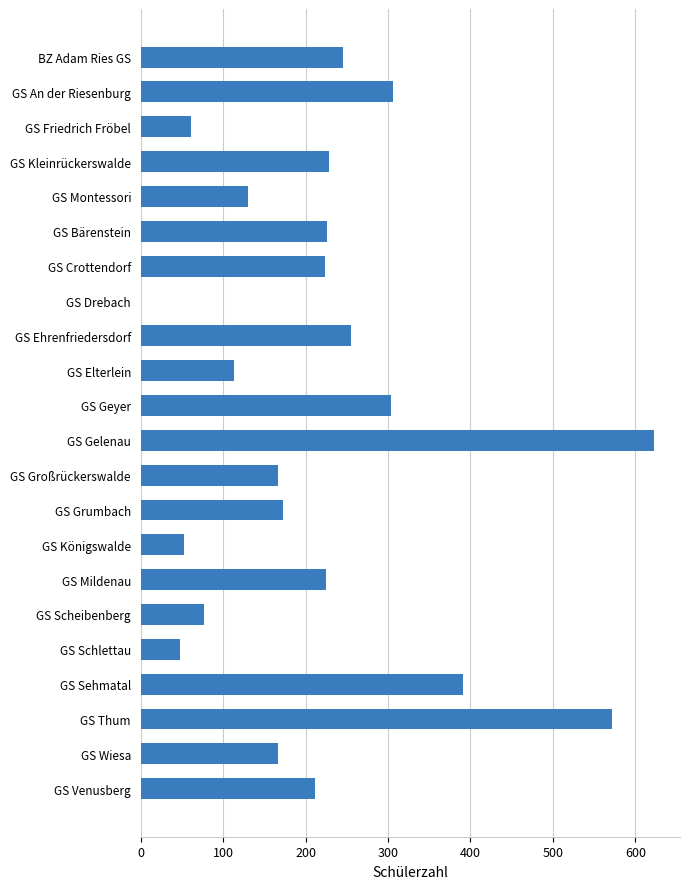

Does the chart contain stacked bars?

No